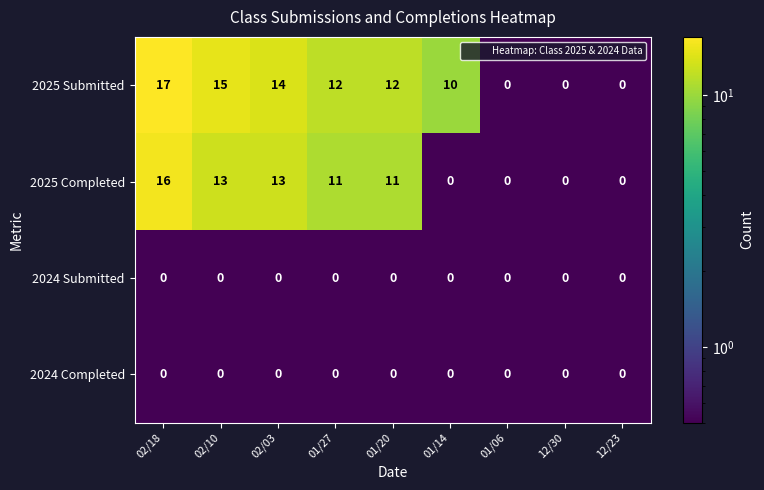

What is the difference between the highest and lowest values at 02/03?

14